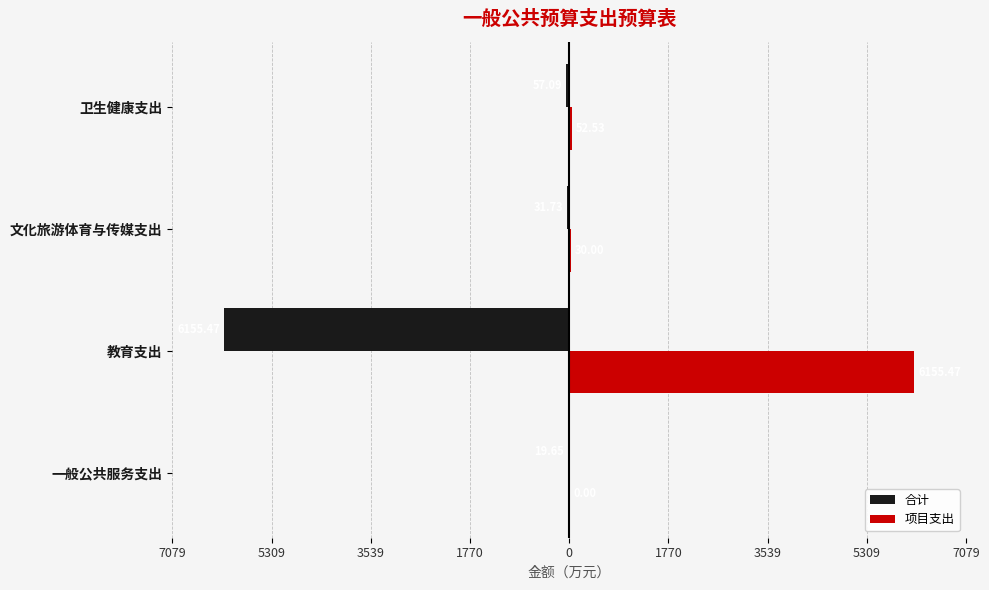

What are all the series names shown in the legend?

合计, 项目支出